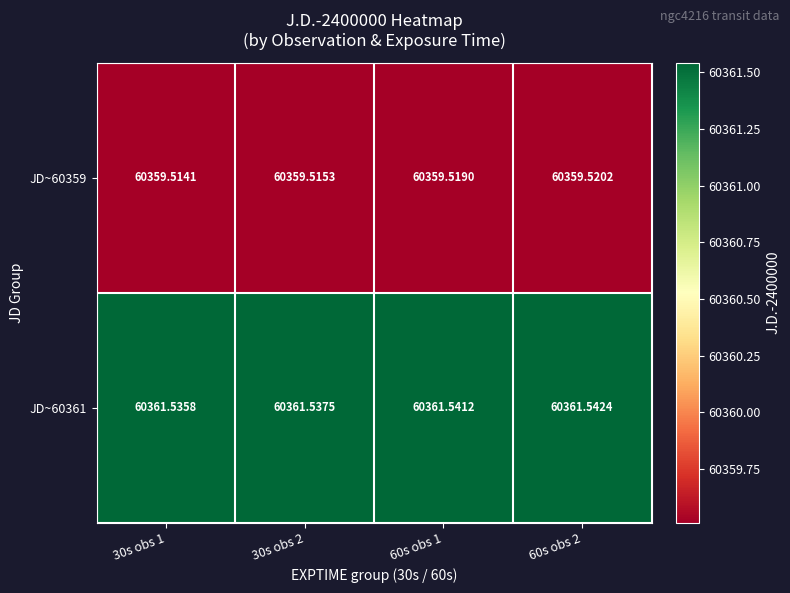

Is the value of JD~60361 at 30s obs 2 greater than the value of JD~60359 at 60s obs 1?

Yes